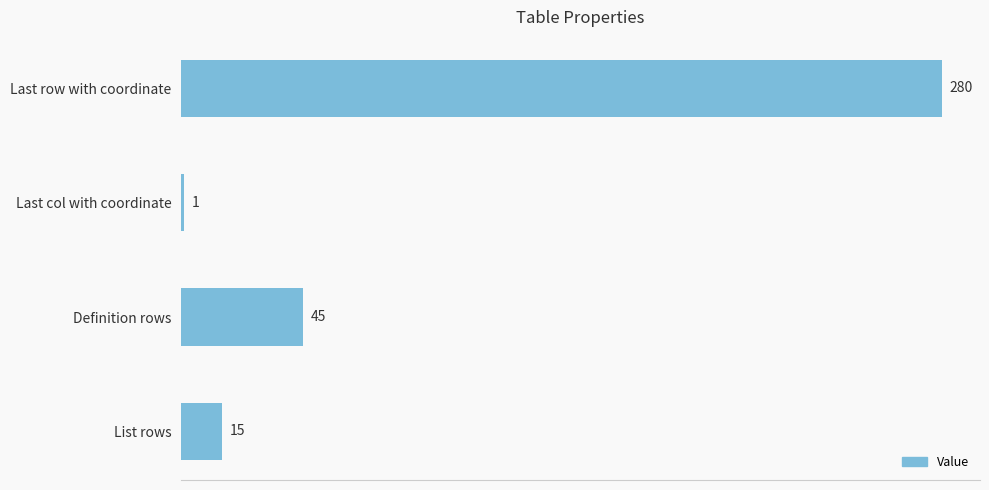

Reading top to bottom, list all the values displayed in this chart.

280	1	45	15